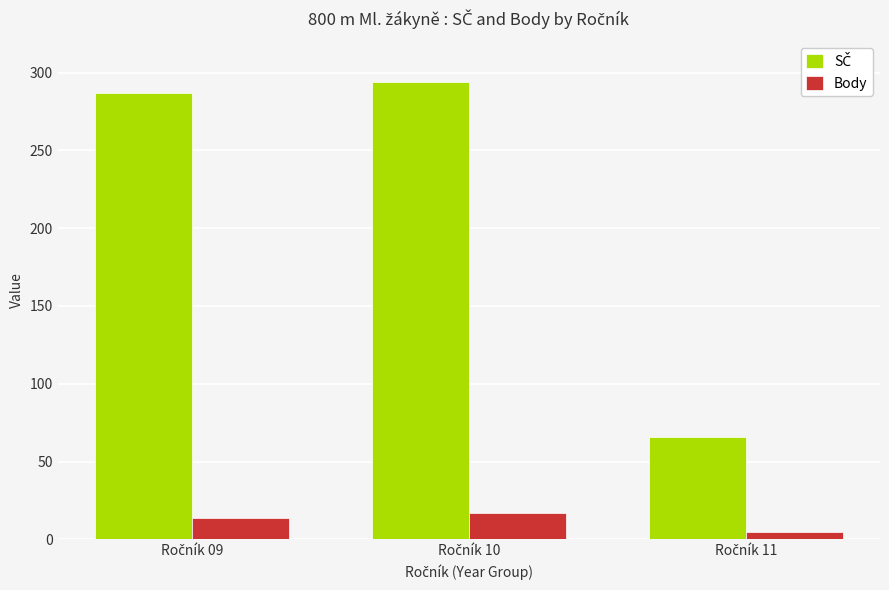

What is the minimum value shown in the chart?

5